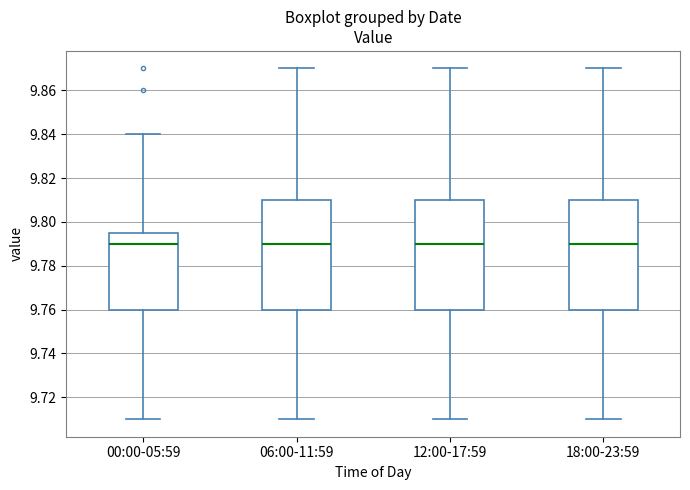

Where is the upper edge of the box for 18:00-23:59 on the y-axis? The values are not printed on the chart, so give them approximately, as read against the axis.

9.810